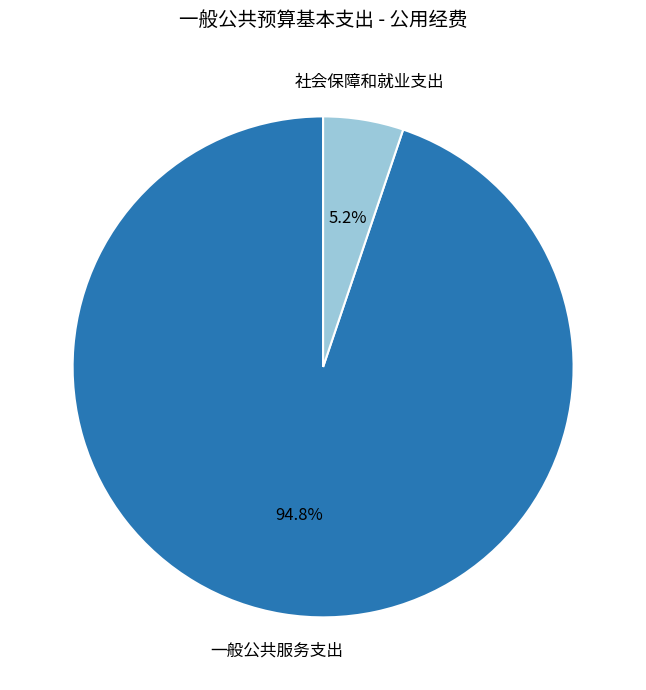

Which slice is the largest?

一般公共服务支出